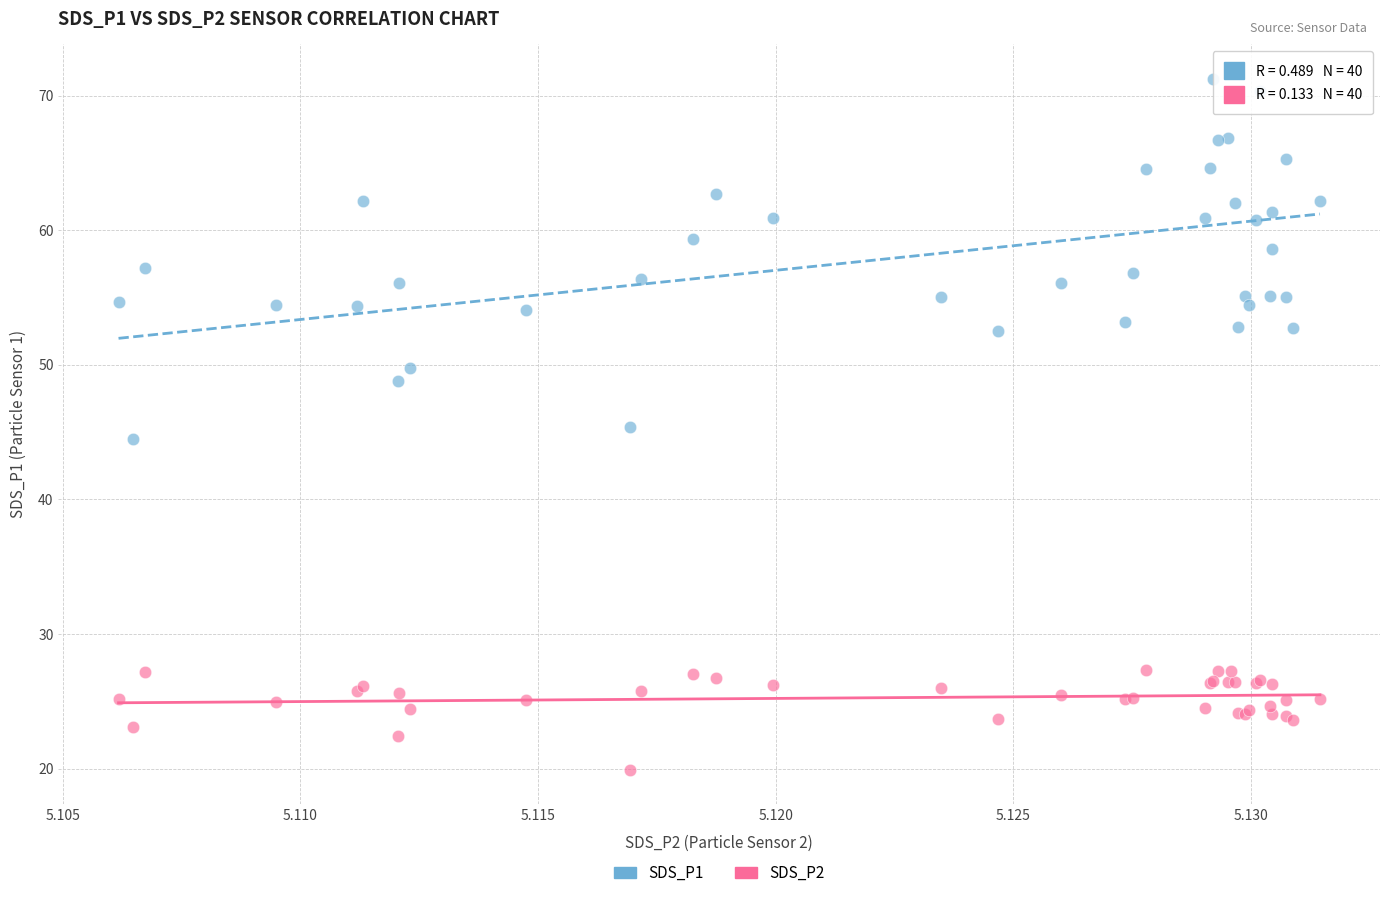

Which series reaches the minimum Y coordinate?

SDS_P2